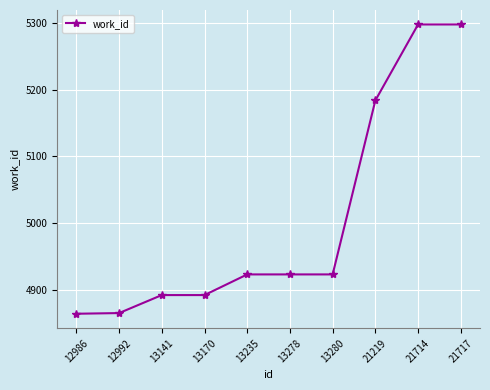

What is the greatest value displayed?

5298